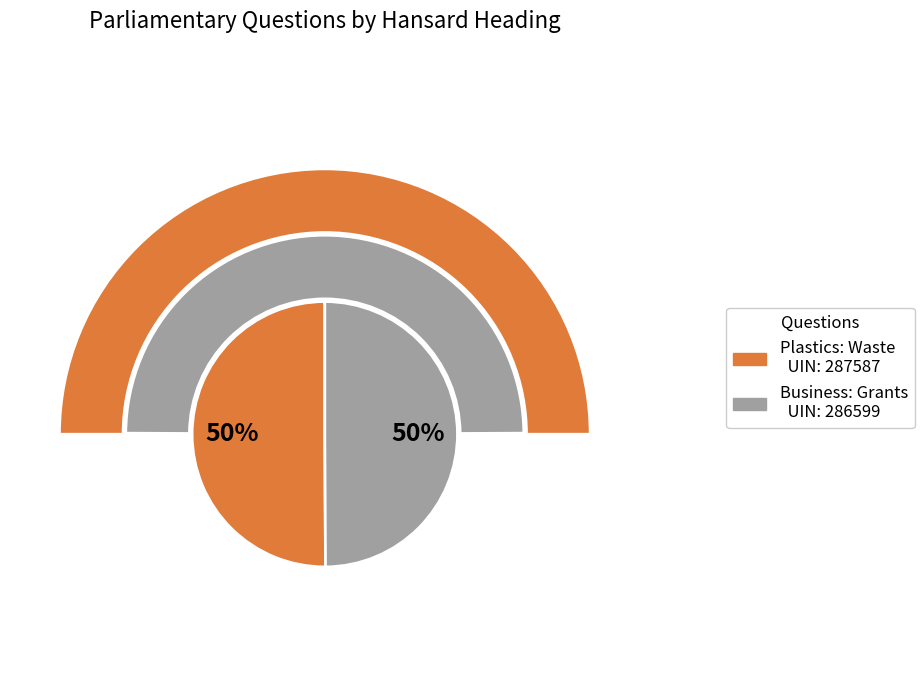

Is there any slice that represents more than half of the pie?

Yes